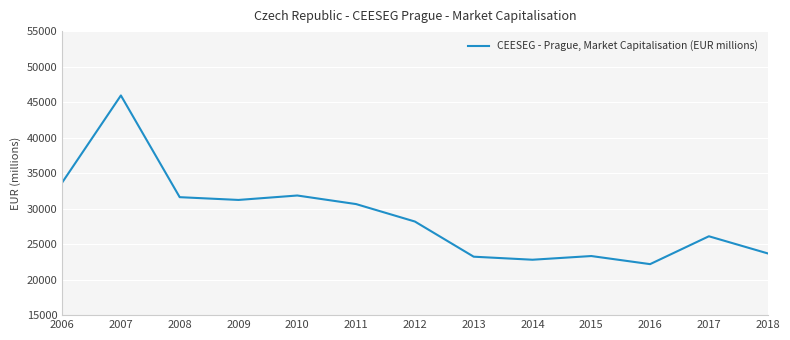

At which category does the data reach its first local peak?

2007